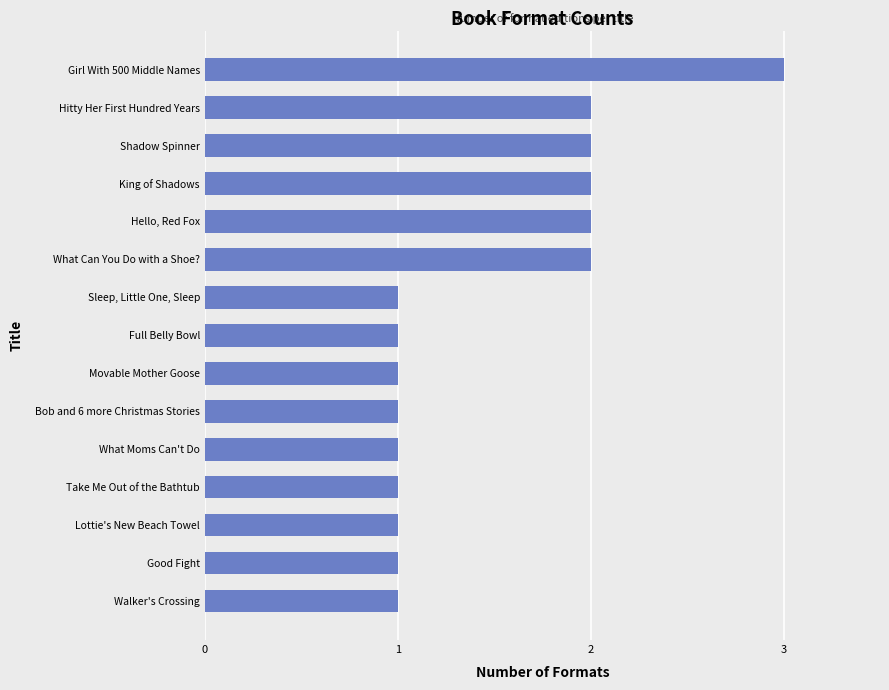

True or false: the data shows 1 at Sleep, Little One, Sleep.

True